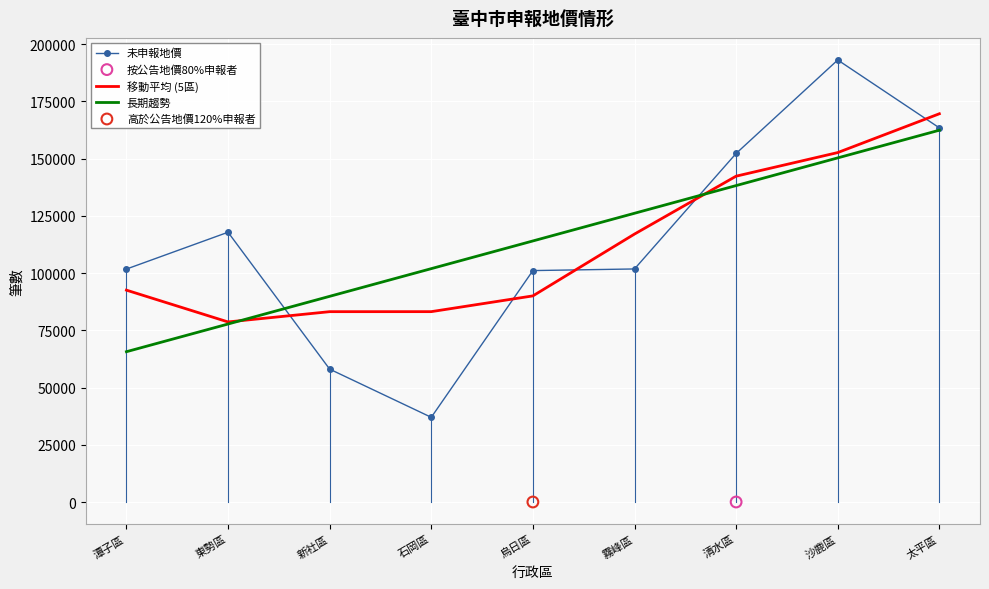

Is the value of 長期趨勢 at 潭子區 greater than the value of 移動平均 (5區) at 東勢區?

No